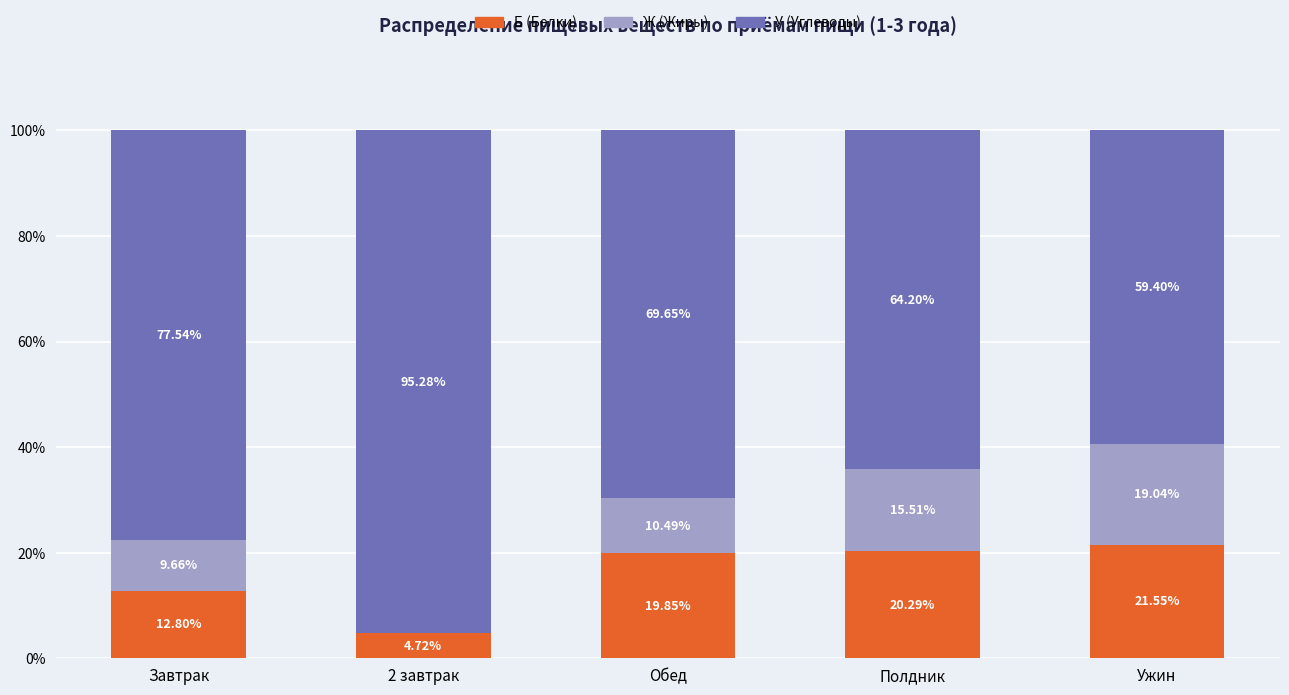

What is the total value across all series at 2 завтрак?

100.0